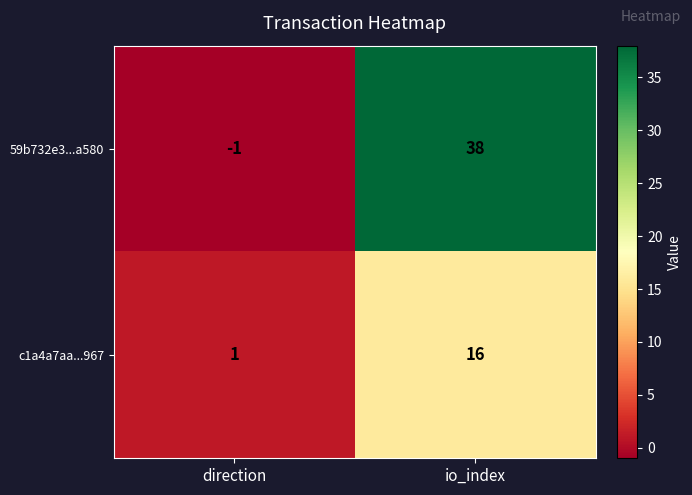

Which series has the largest total across all categories?

59b732e3...a580